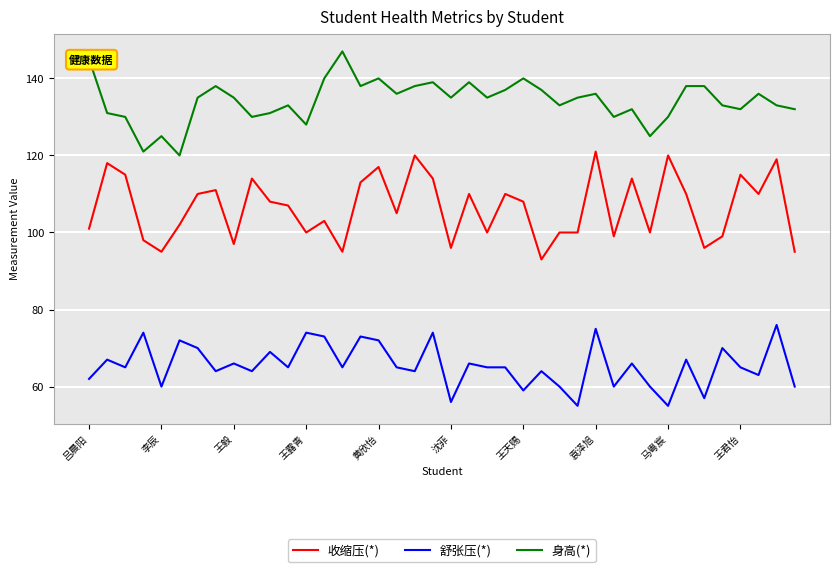

At how many categories does at least one series exceed 85?

40